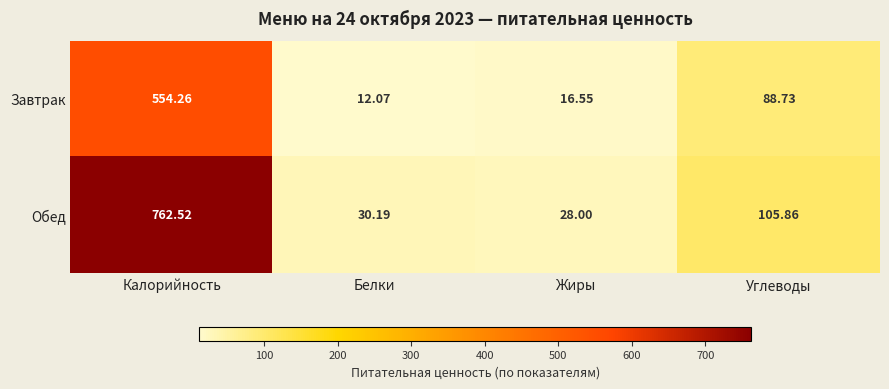

Is the value of Обед at Белки greater than the value of Завтрак at Жиры?

Yes